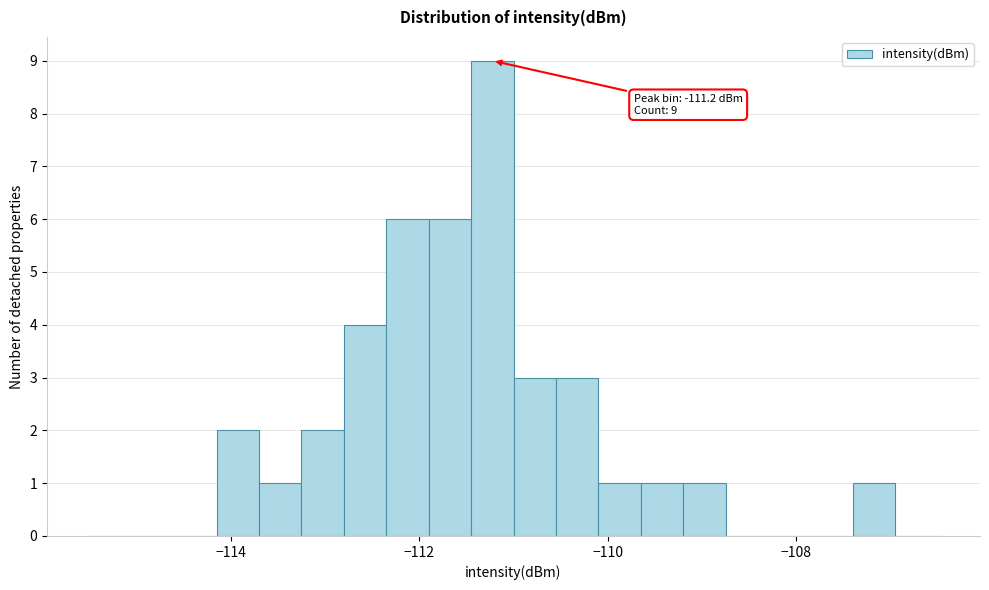

Read against the x-axis, roughly where is the centre of the tallest bar?

-111.2